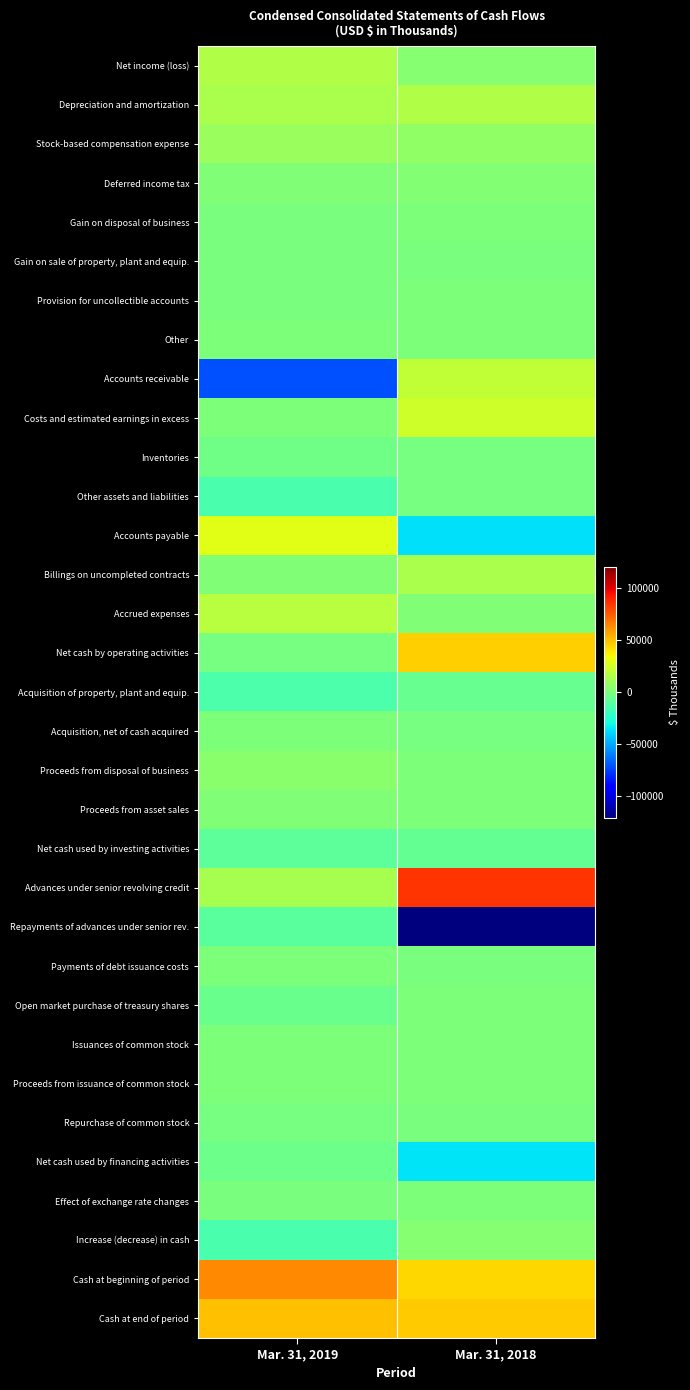

What is the total value across all series at Mar. 31, 2018?

99460